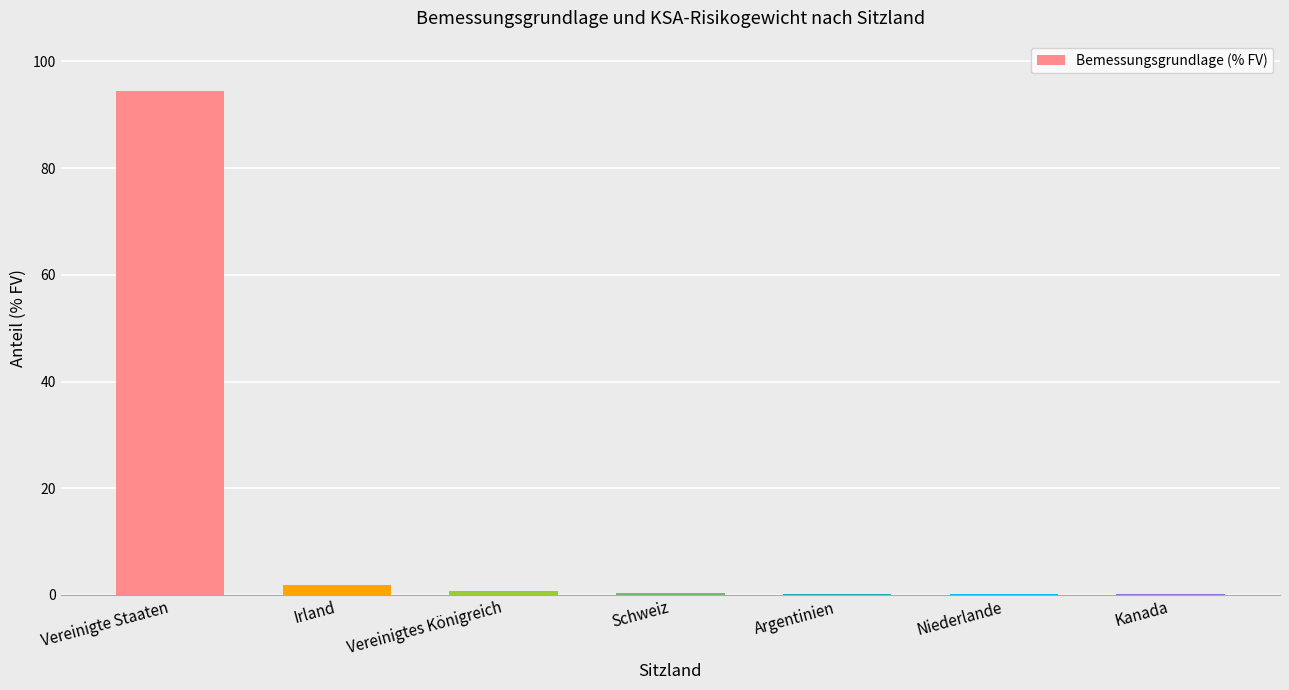

What is the difference between the values at Argentinien and Vereinigte Staaten?

94.2